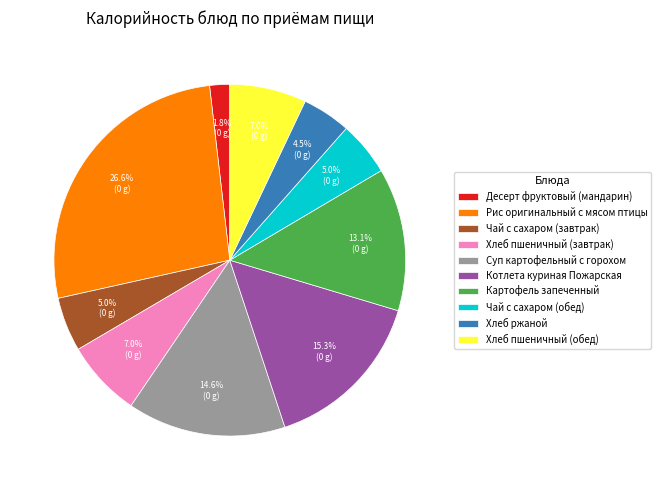

How much of the chart is everything except Чай с сахаром (завтрак)?

95.0%